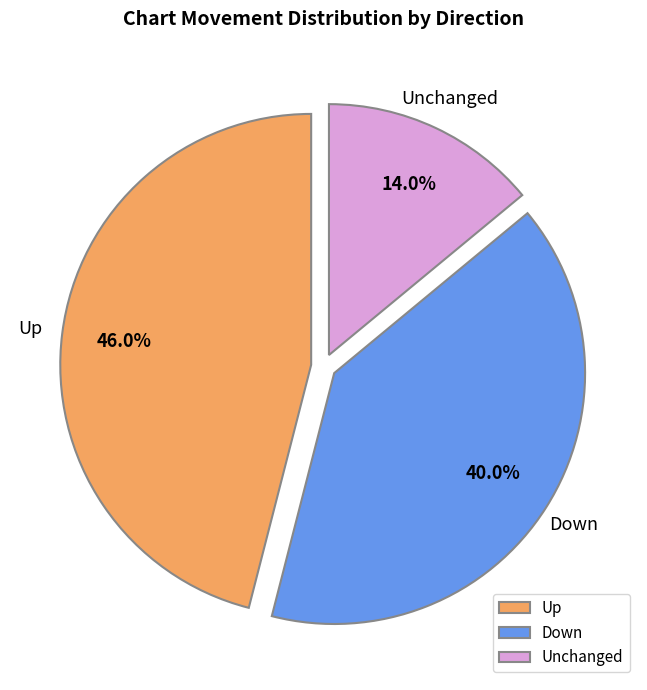

Does any single category account for the majority?

No